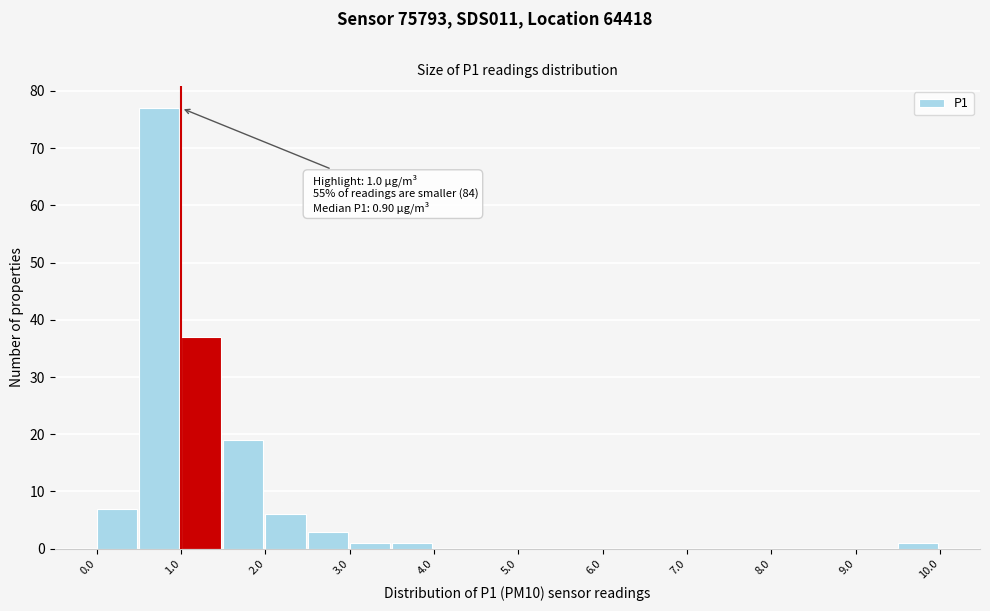

Over which range of the x-axis is the bar tallest?

0.5 to 1.0